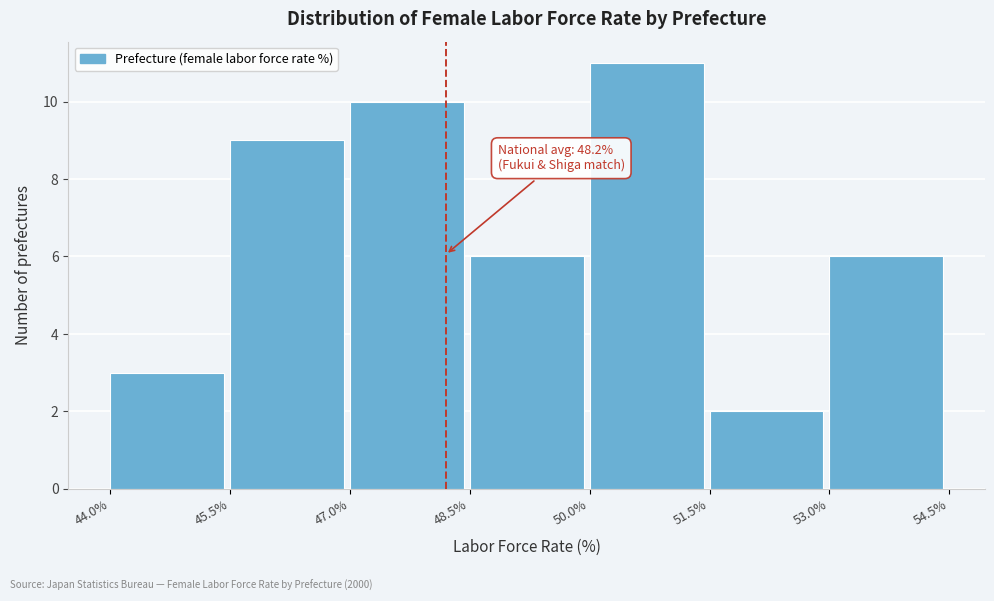

Over which range of the x-axis is the bar tallest?

50.0% to 51.5%